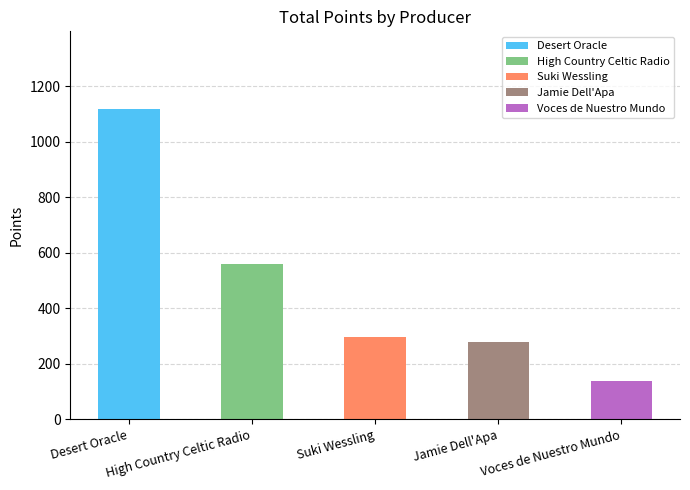

Where is the data nearest to the value 628?

High Country Celtic Radio